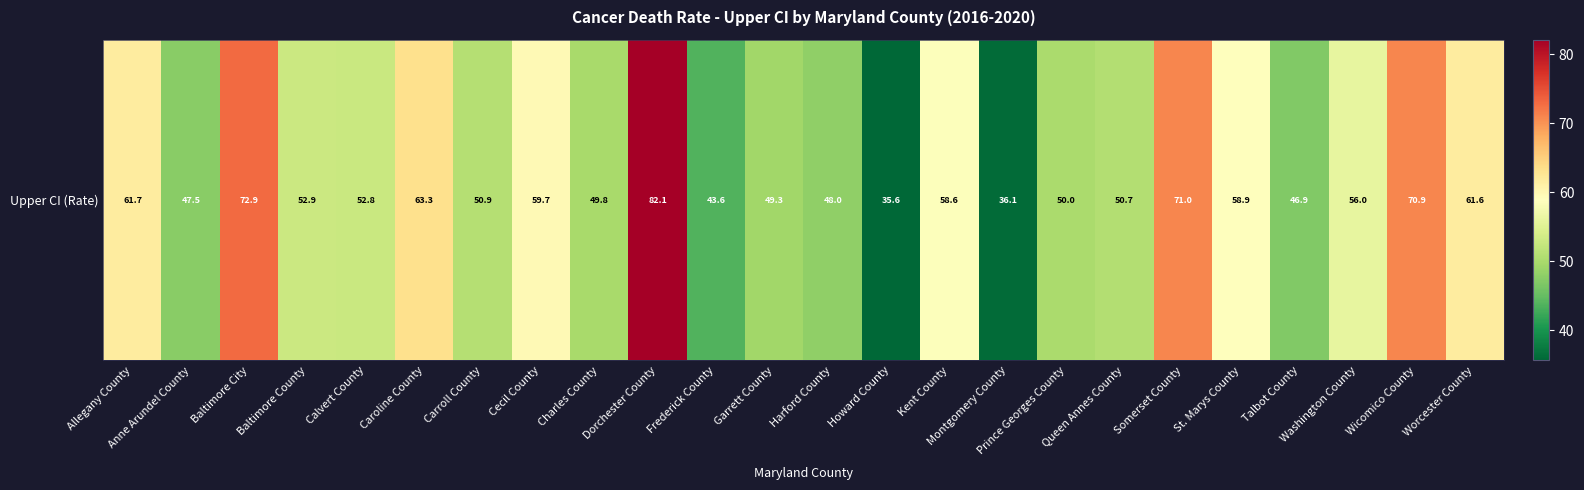

Rank the categories by value from lowest to highest.

Howard County, Montgomery County, Frederick County, Talbot County, Anne Arundel County, Harford County, Garrett County, Charles County, Prince Georges County, Queen Annes County, Carroll County, Calvert County, Baltimore County, Washington County, Kent County, St. Marys County, Cecil County, Worcester County, Allegany County, Caroline County, Wicomico County, Somerset County, Baltimore City, Dorchester County